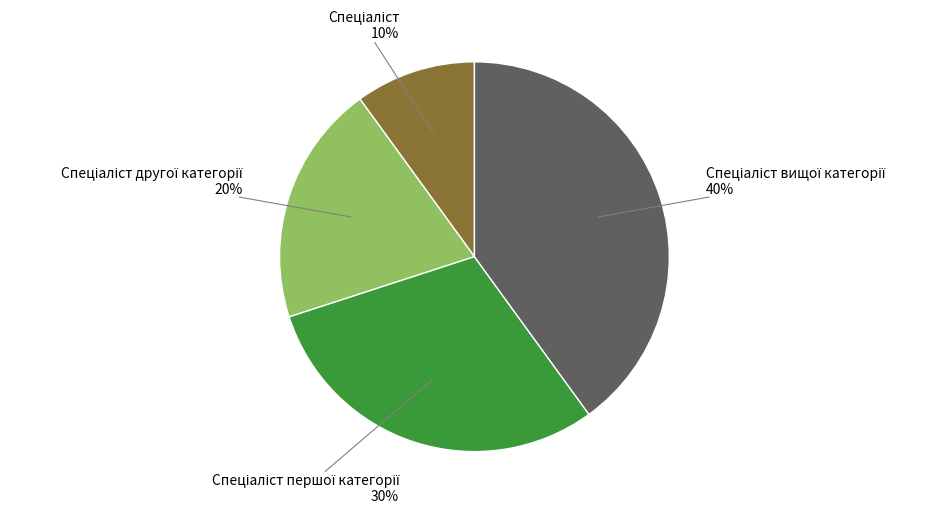

To the nearest percent, what is the difference between the largest and smallest slice percentages?

30%